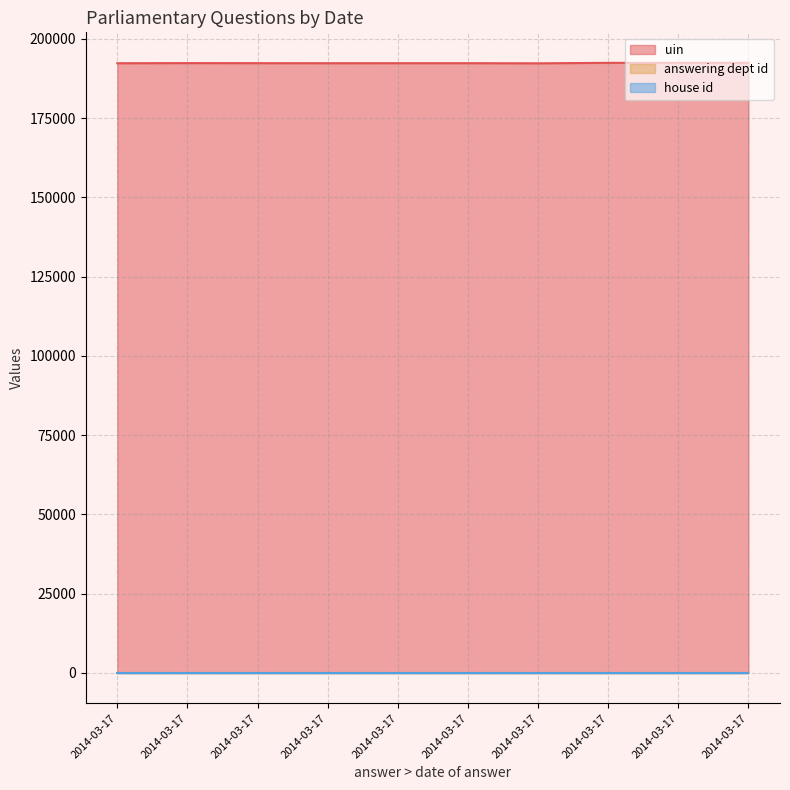

Reading left to right, extract all data points from this chart.

uin: 2014-03-17=192300	2014-03-17=192341	2014-03-17=192322	2014-03-17=192308	2014-03-17=192313	2014-03-17=192316	2014-03-17=192277	2014-03-17=192423	2014-03-17=192425	2014-03-17=192424
answering dept id: 2014-03-17=60	2014-03-17=60	2014-03-17=60	2014-03-17=60	2014-03-17=60	2014-03-17=60	2014-03-17=60	2014-03-17=60	2014-03-17=60	2014-03-17=60
house id: 2014-03-17=1	2014-03-17=1	2014-03-17=1	2014-03-17=1	2014-03-17=1	2014-03-17=1	2014-03-17=1	2014-03-17=1	2014-03-17=1	2014-03-17=1